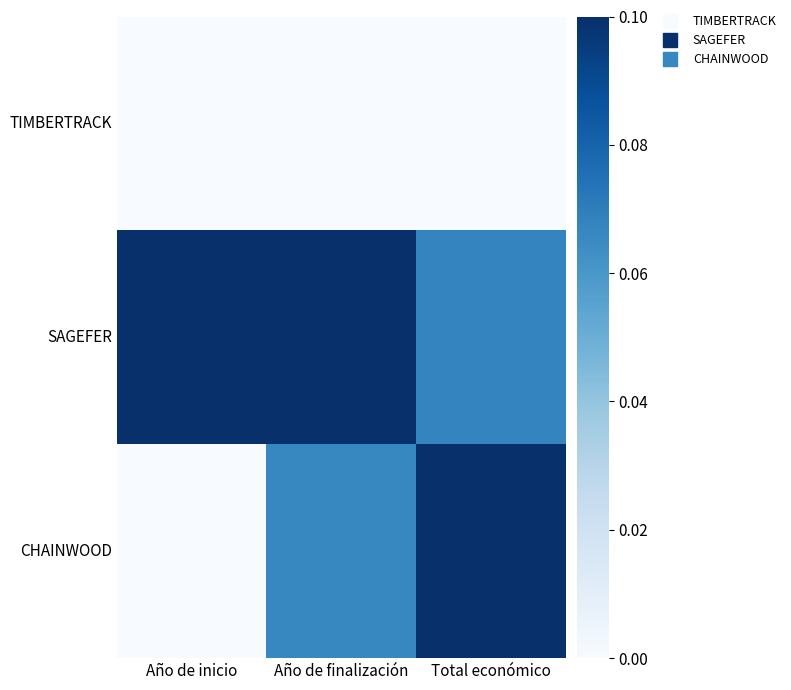

Rank the series by their maximum value, from lowest to highest.

TIMBERTRACK, SAGEFER, CHAINWOOD